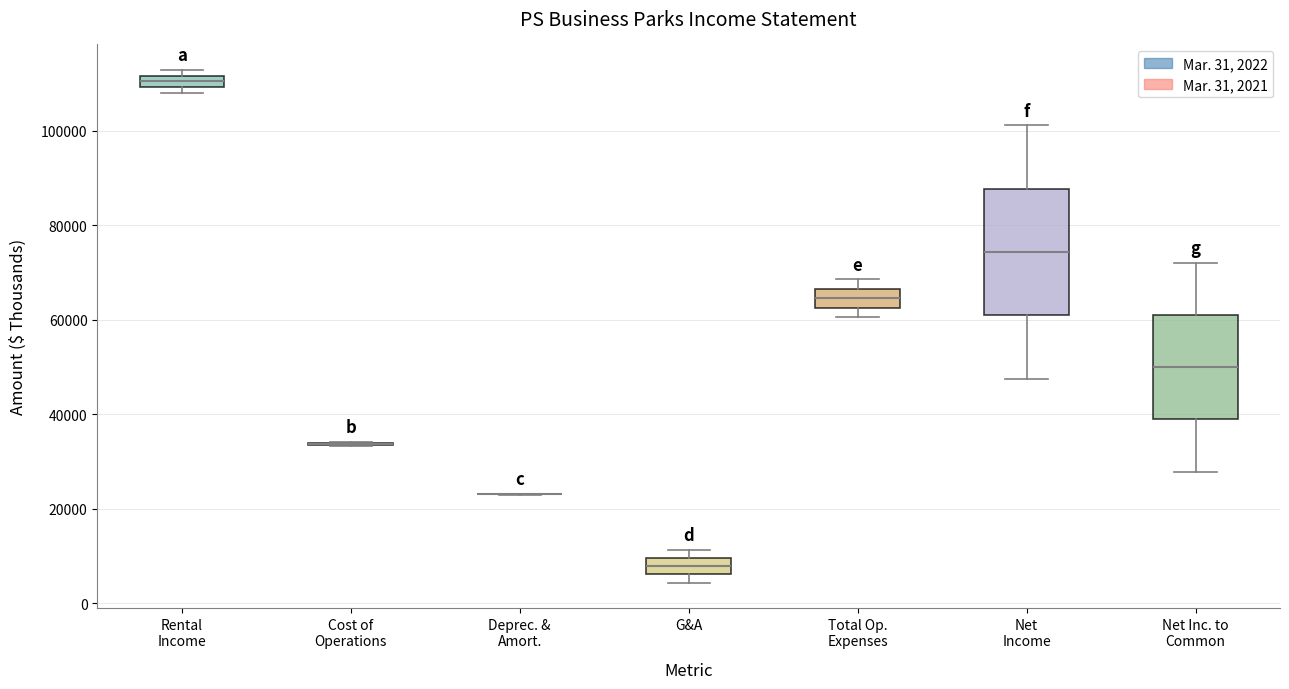

Comparing the boxes themselves (not the whiskers), which one is the tallest?

Net Income